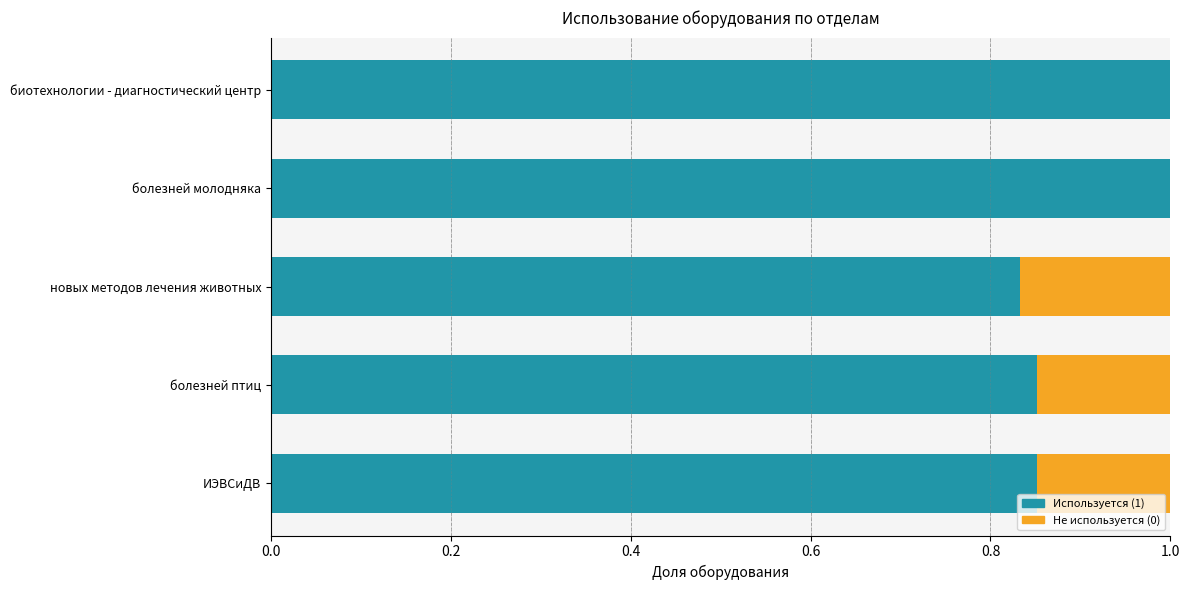

How many categories are shown in the chart?

5